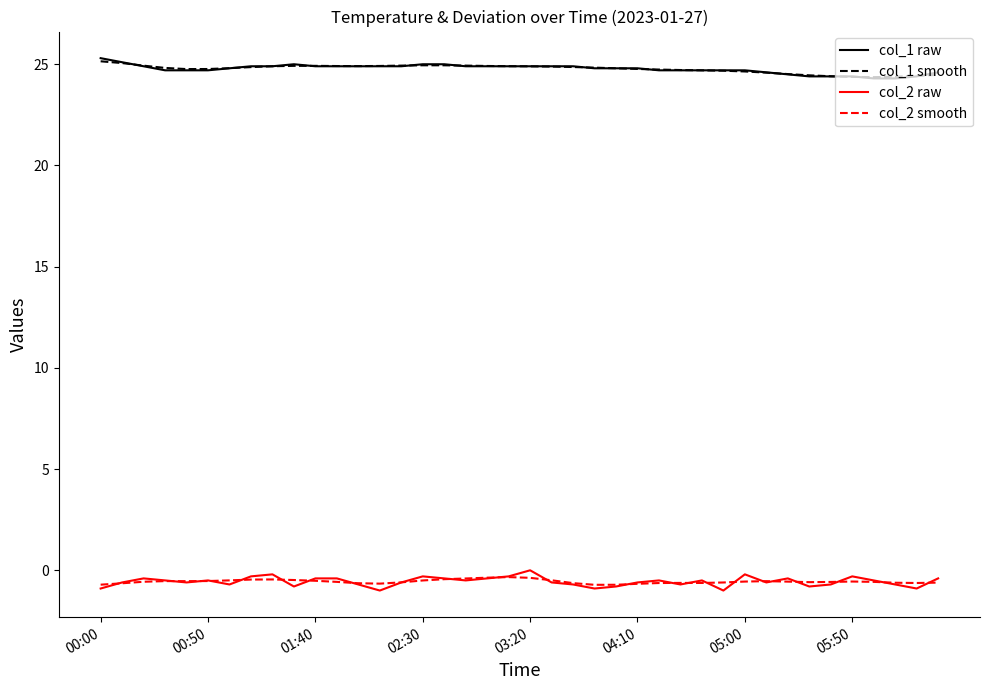

What are all the series names shown in the legend?

col_1 raw, col_1 smooth, col_2 raw, col_2 smooth